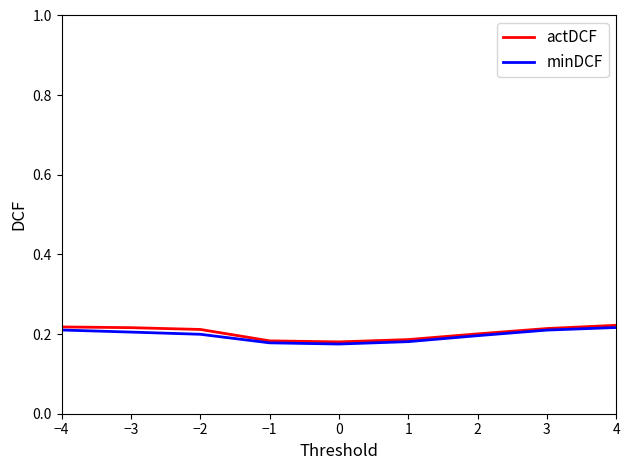

The minDCF series shows 0.3 at 3. True or false?

False